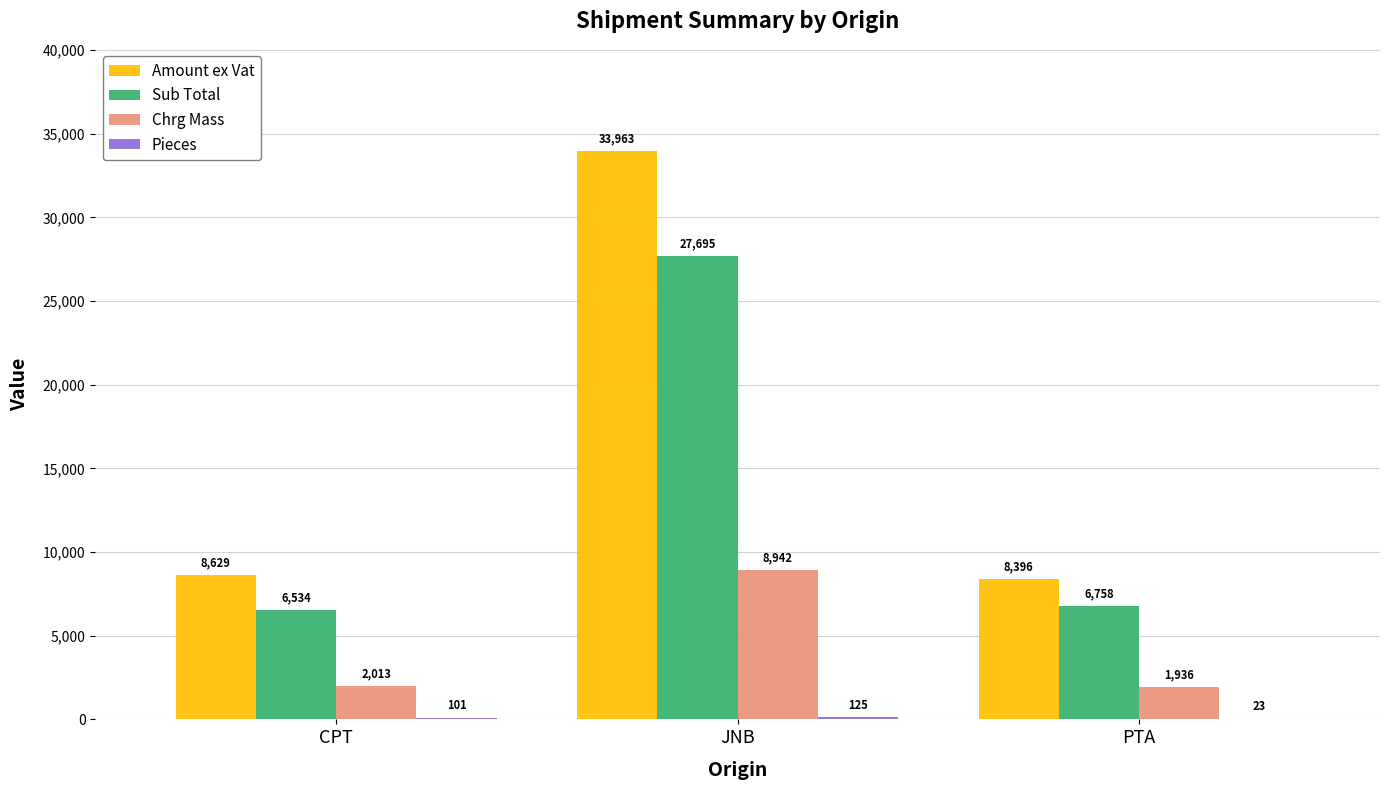

The Sub Total series shows 13051.0 at JNB. True or false?

False